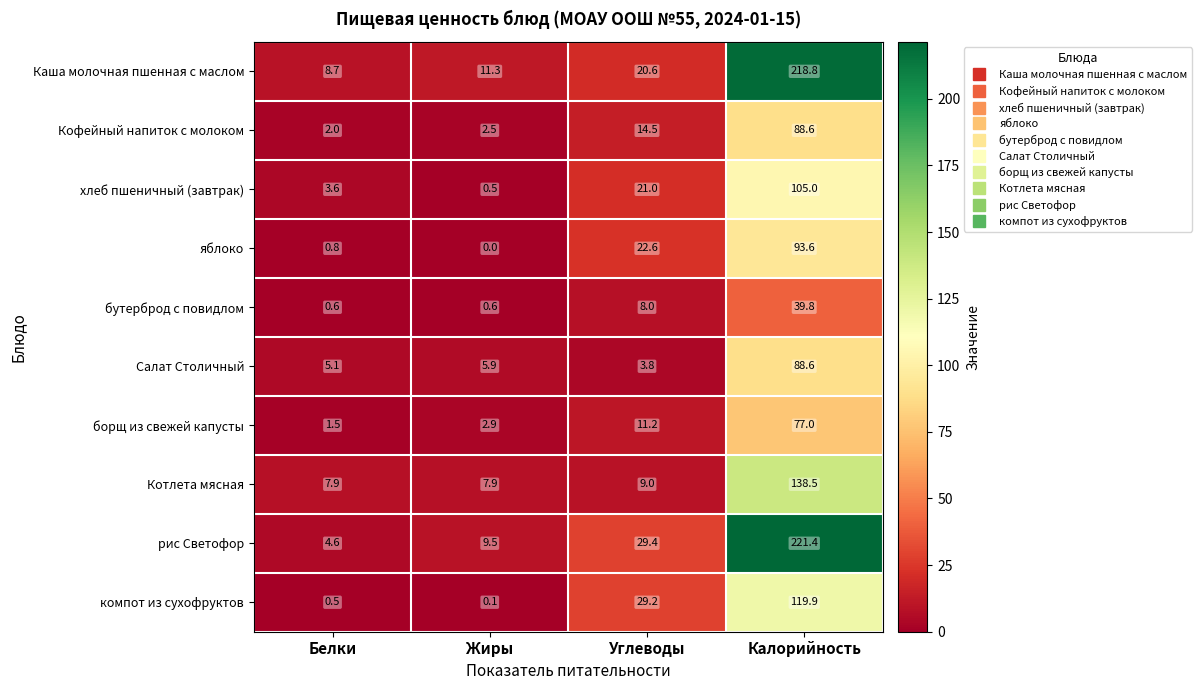

Is it true that яблоко equals 1.3 at Белки?

False